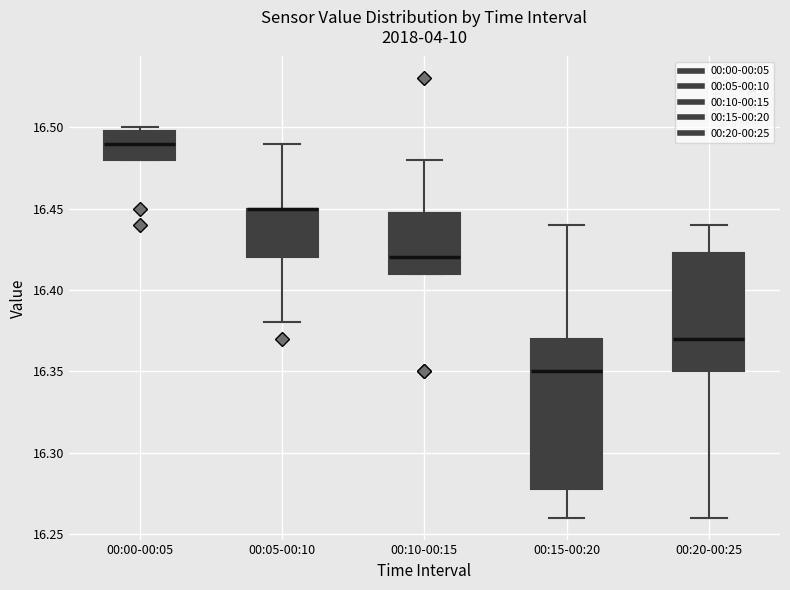

Where does the median line of the box for 00:15-00:20 sit on the y-axis? The values are not printed on the chart, so give them approximately, as read against the axis.

16.350